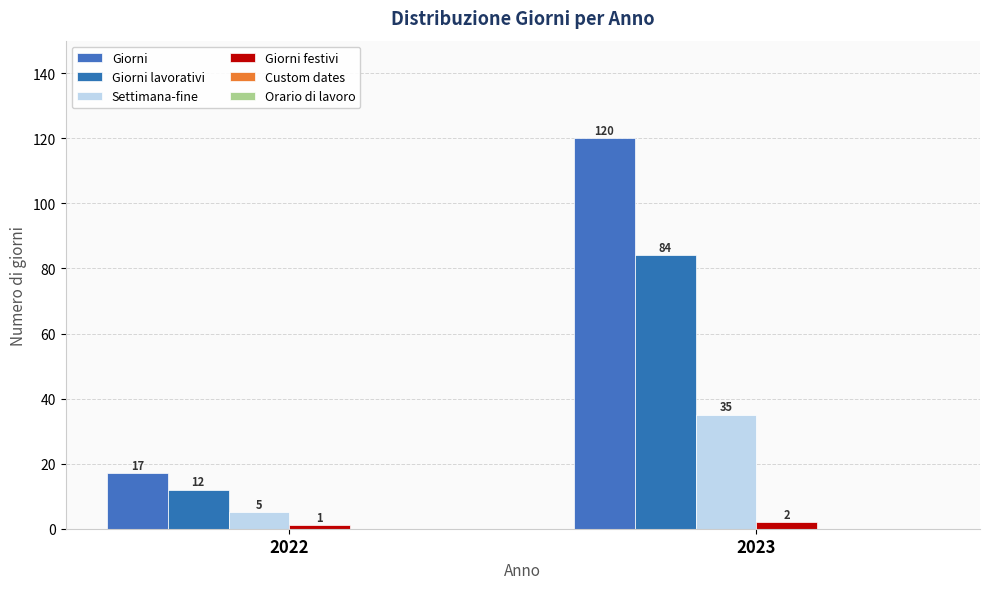

What is the value of the Giorni lavorativi bar at the 2nd from the left?

84